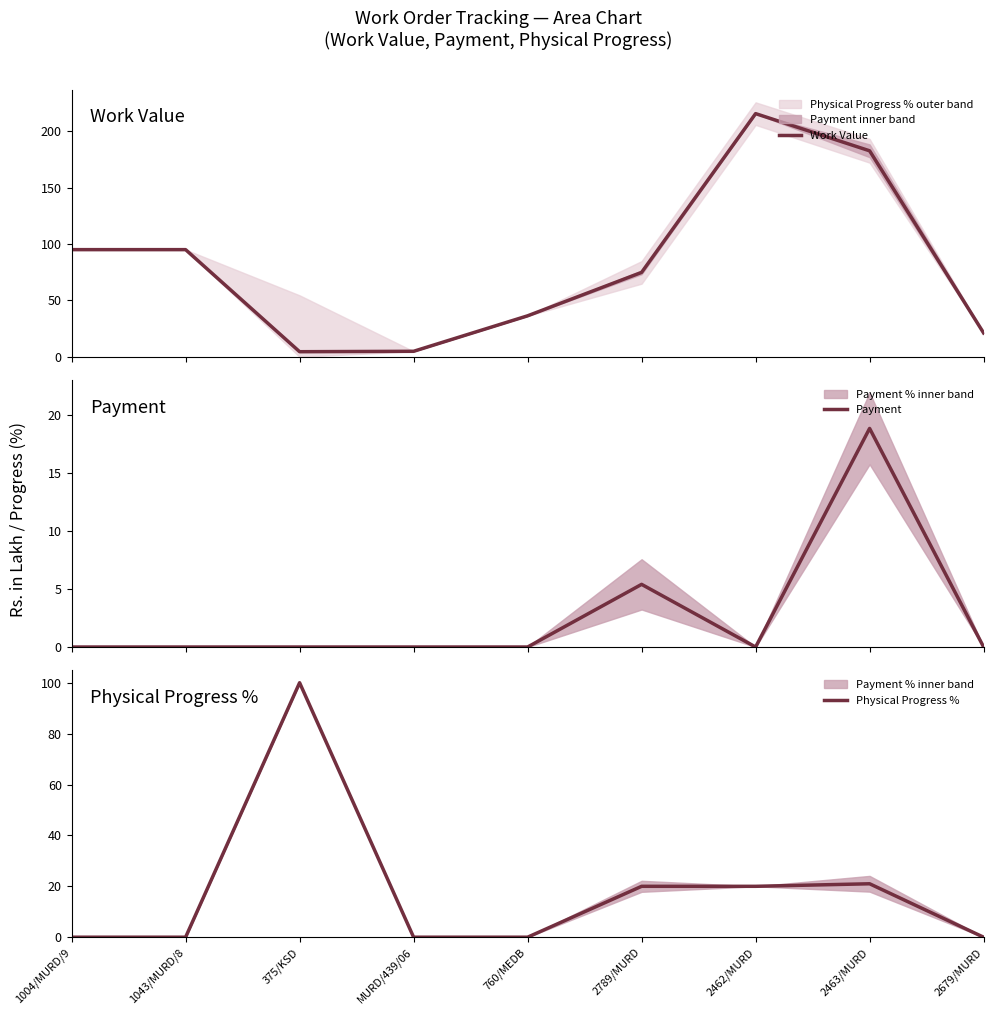

True or false: Physical Progress % has a value of 21.0 at 2463/MURD.

True